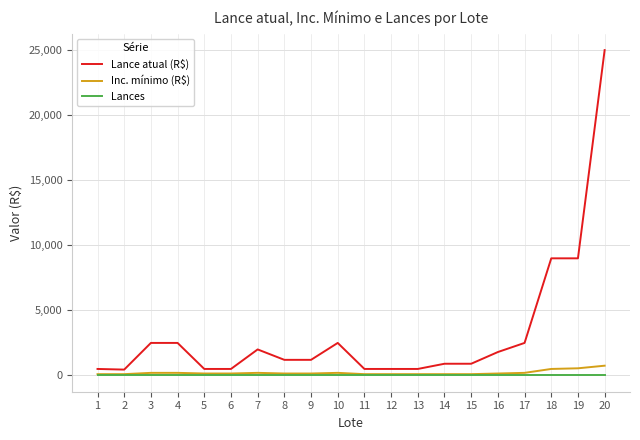

What is the maximum value for Inc. mínimo (R$)?

750